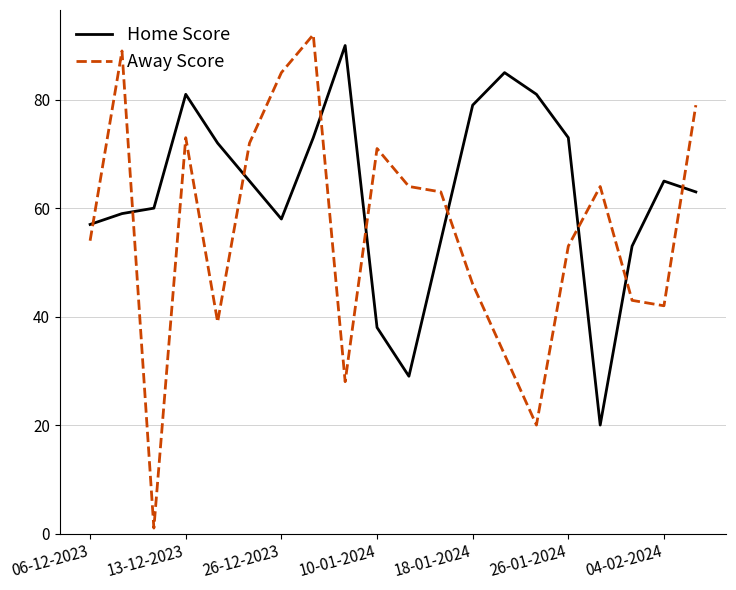

Which series has the largest total across all categories?

Home Score